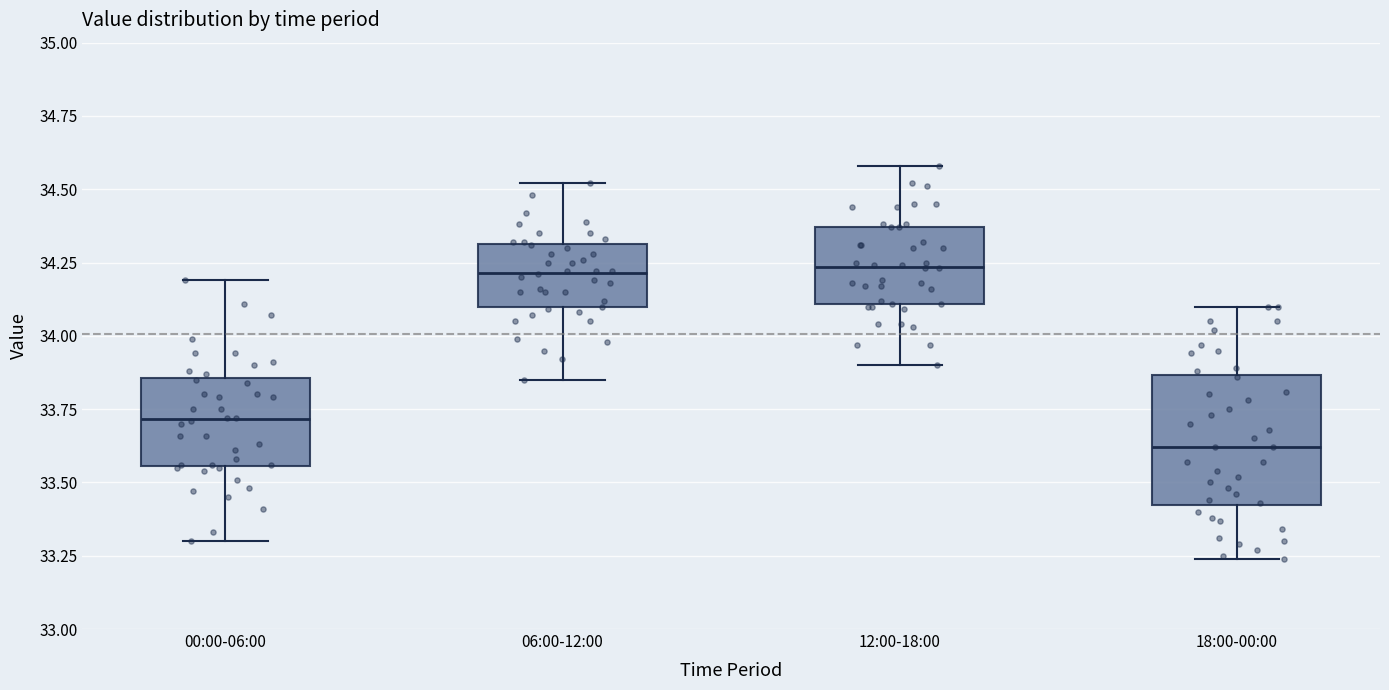

Reading left to right, transcribe this box plot: for each box, give where its median line is, the range the box spans, and where its two whiskers end, as read against the y-axis. The values are not printed on the chart, so give them approximately, as read against the axis.

00:00-06:00: median 33.70, box 33.55 to 33.85, whiskers 33.30 to 34.20
06:00-12:00: median 34.20, box 34.10 to 34.30, whiskers 33.85 to 34.50
12:00-18:00: median 34.25, box 34.10 to 34.35, whiskers 33.90 to 34.60
18:00-00:00: median 33.60, box 33.40 to 33.85, whiskers 33.25 to 34.10